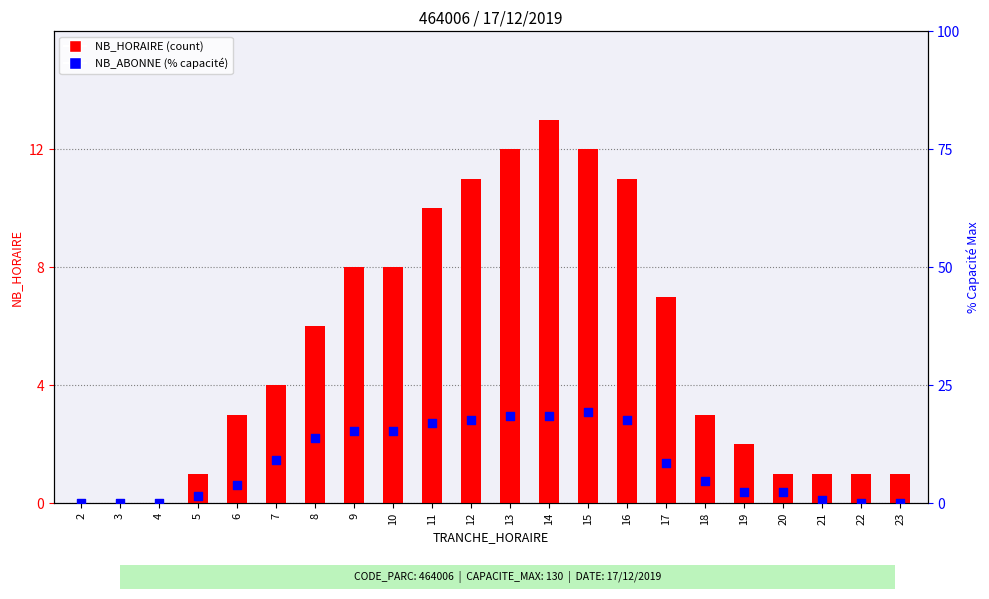

Is the value of NB_ABONNE (% capacité) at 13 greater than the value of NB_HORAIRE at 14?

Yes